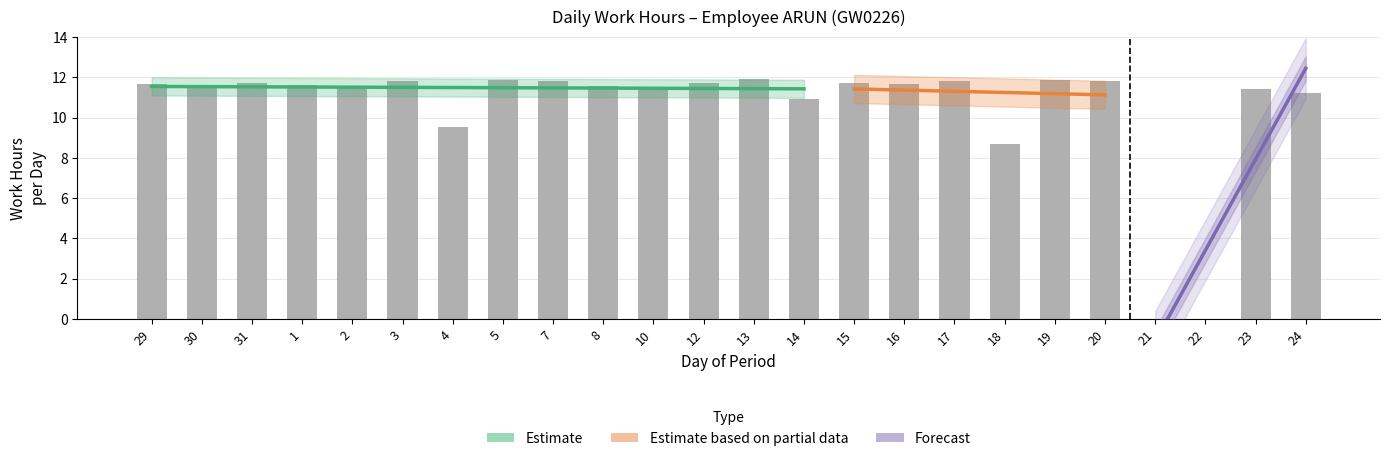

How many values are above zero?

22